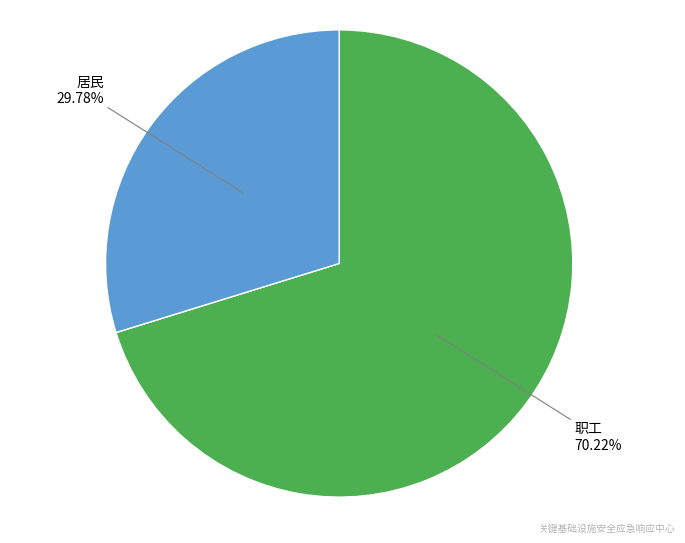

Is there a majority slice in this chart?

Yes